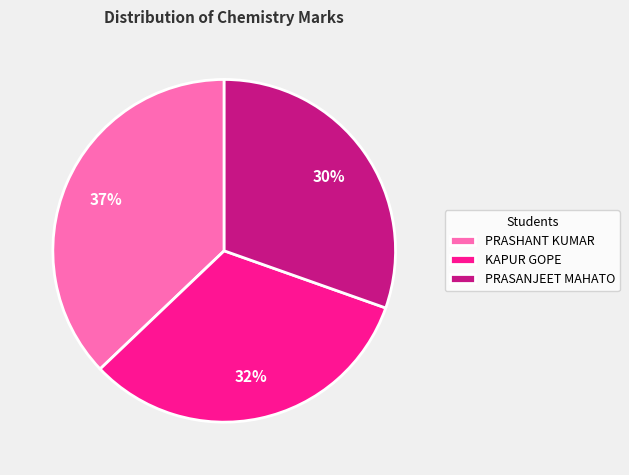

To the nearest percent, what is the difference between the KAPUR GOPE and PRASANJEET MAHATO slice percentages?

2%